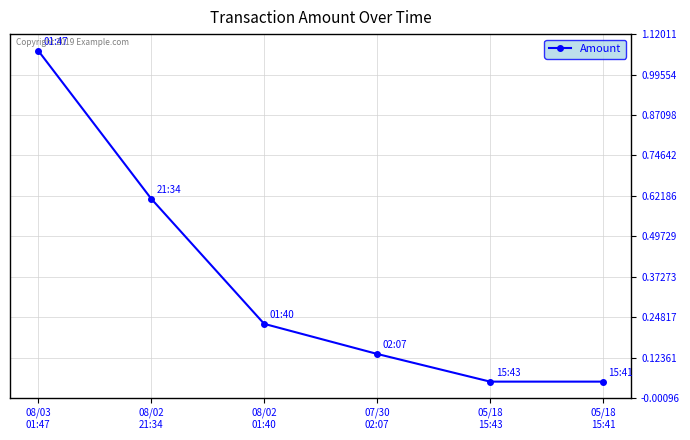

True or false: the data has more than 1 interior local peaks.

False